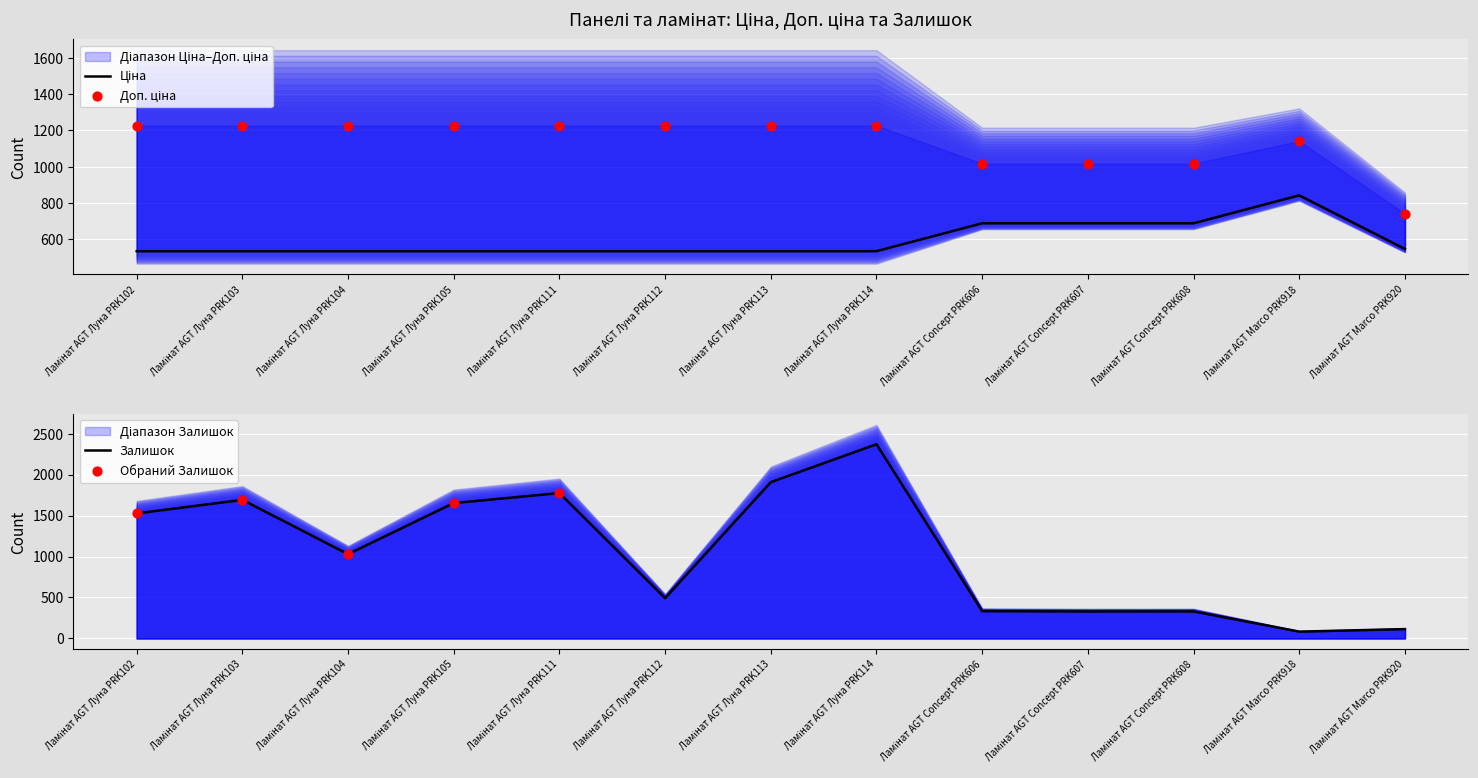

Which series contains the highest Y value?

Залишок